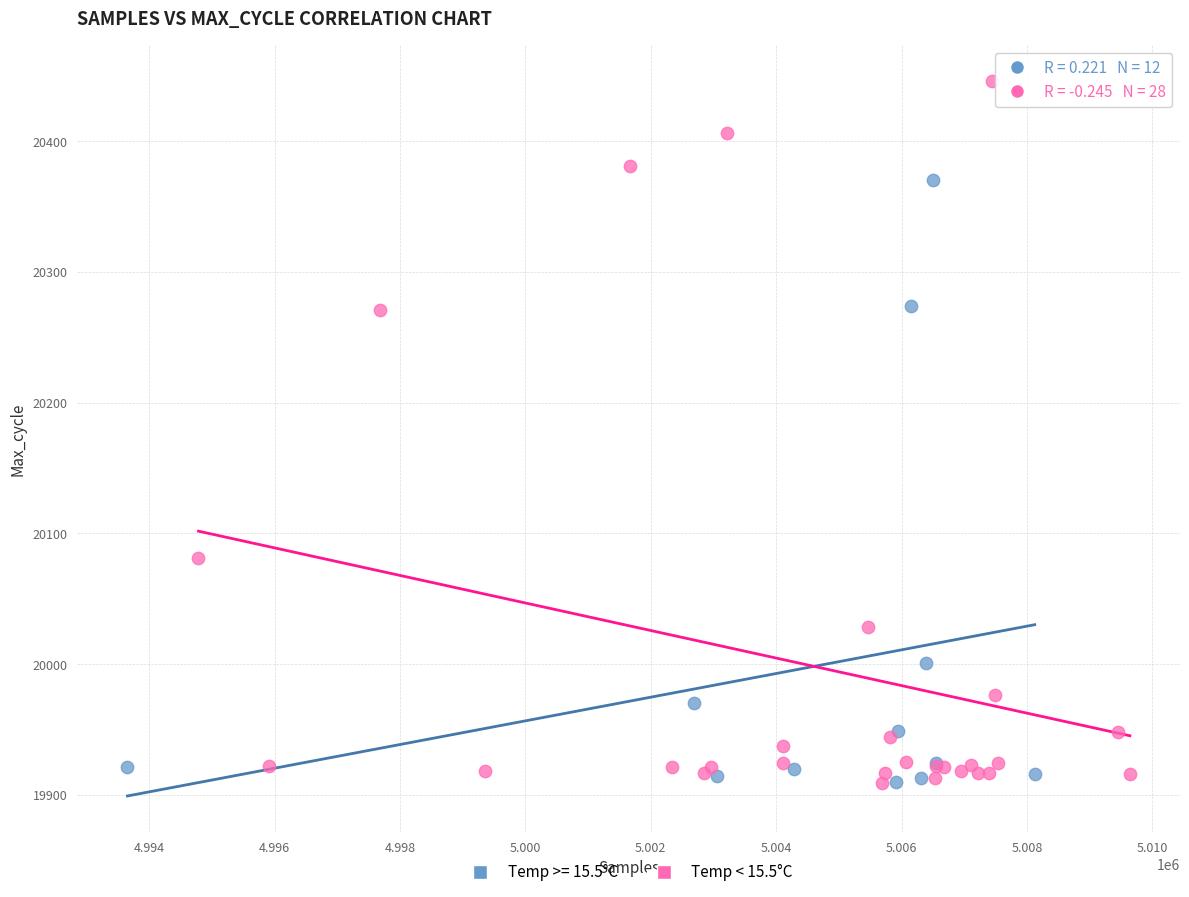

Which series reaches the maximum Y coordinate?

Temp < 15.5°C